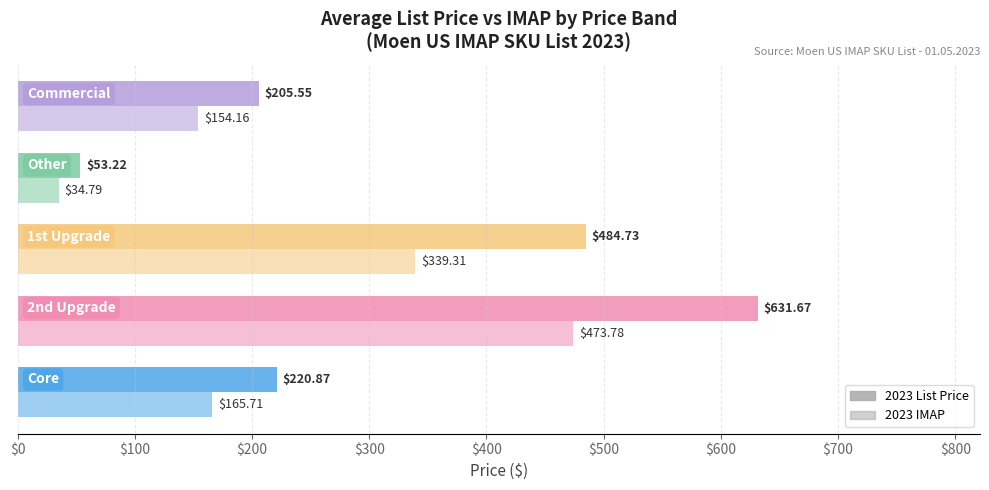

Reading right to left, list all the values displayed in this chart.

2023 List Price: $400=205.6	$300=53.2	$200=484.7	$100=631.7	$0=220.9
2023 IMAP: $400=154.2	$300=34.8	$200=339.3	$100=473.8	$0=165.7